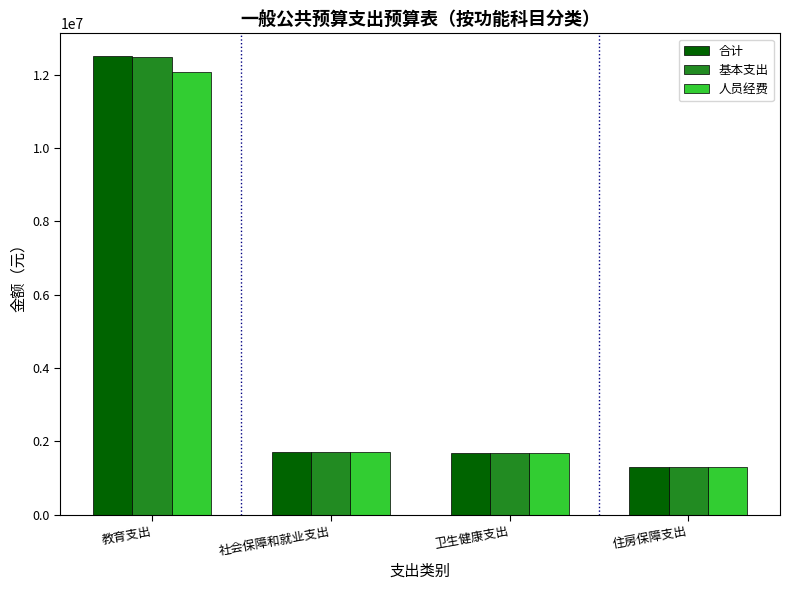

What is the lowest value of the 基本支出 series?

1305114.0